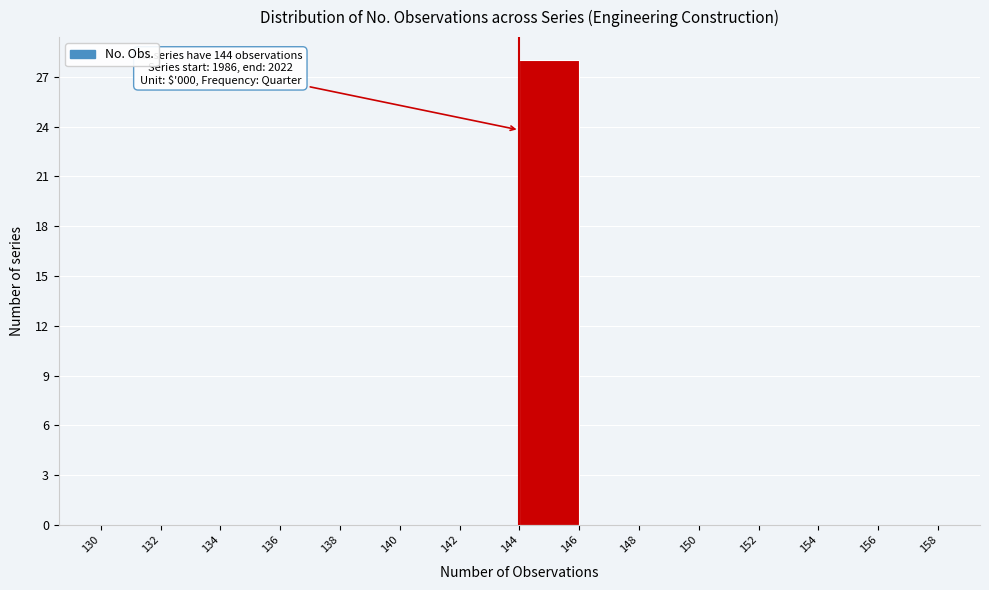

Which range on the x-axis has the tallest bar?

144 to 146